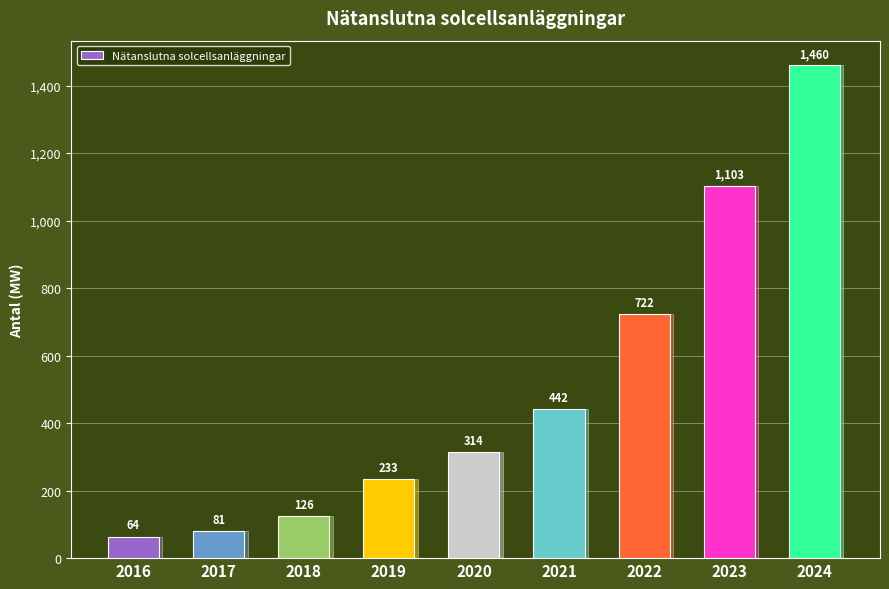

Is it true that the value at 2017 is 36?

False